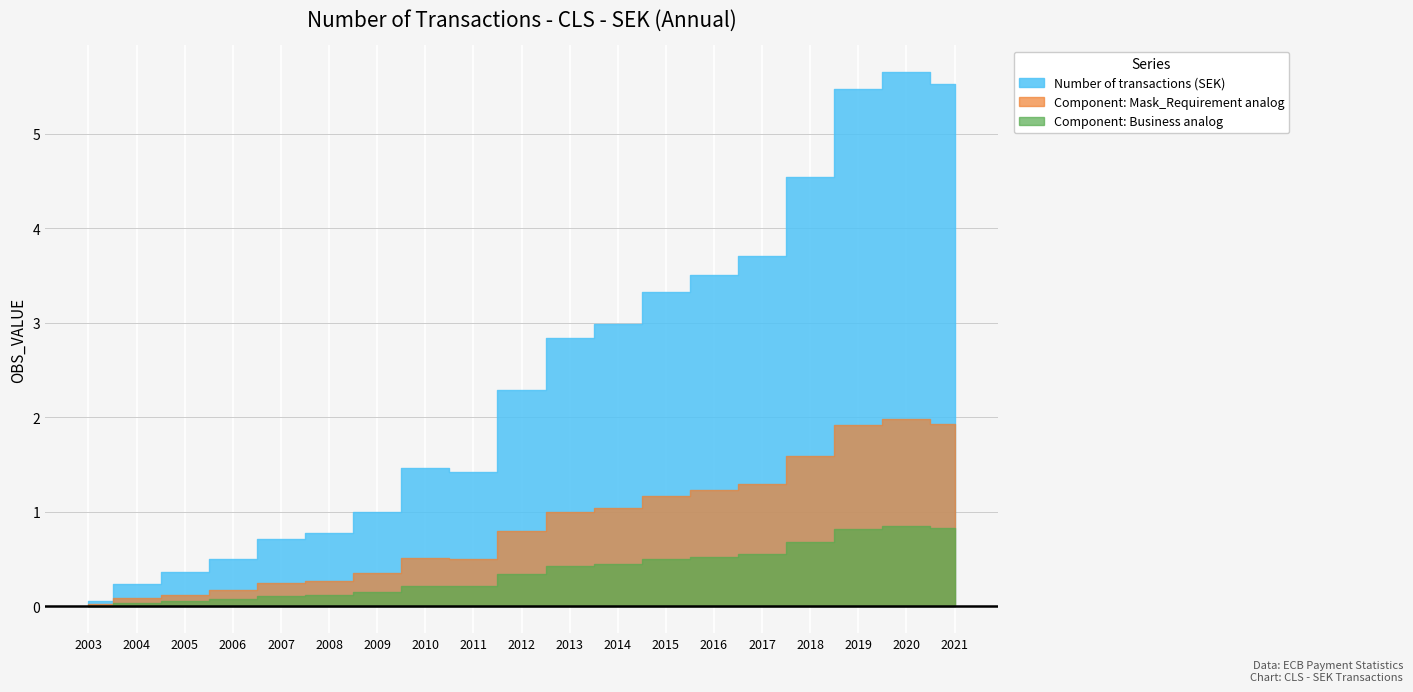

Is it true that the value at 2014 is 3.9?

False